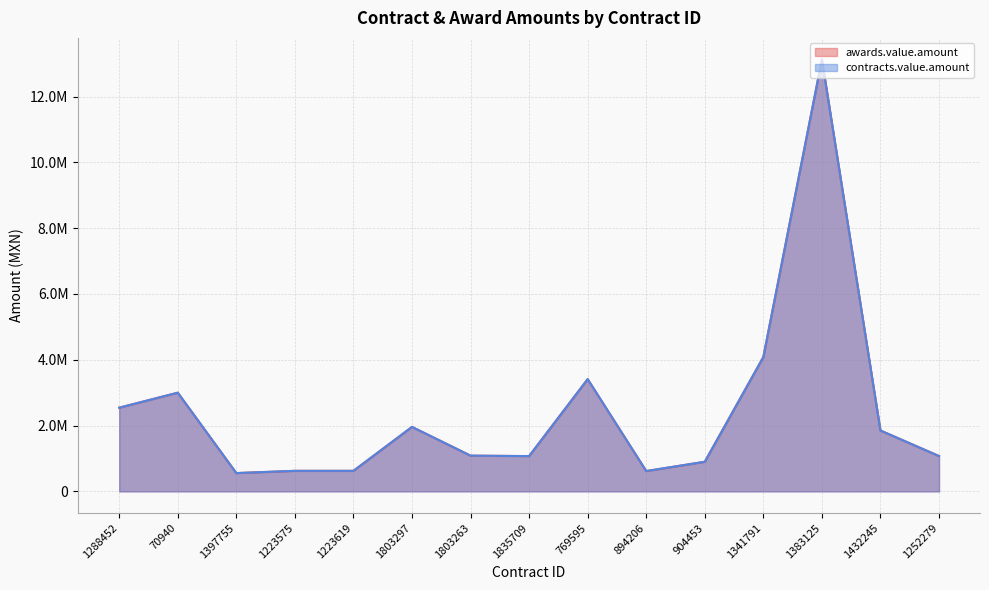

What is the difference between the contracts.value.amount values at 1432245 and 70940?

1150000.0